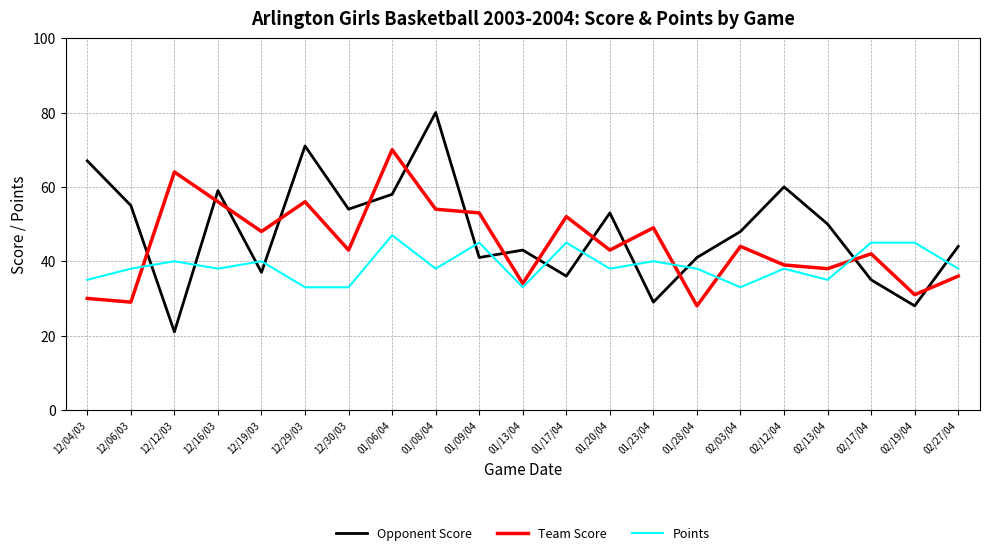

The value of Opponent Score at 02/19/04 is 28. True or false?

True